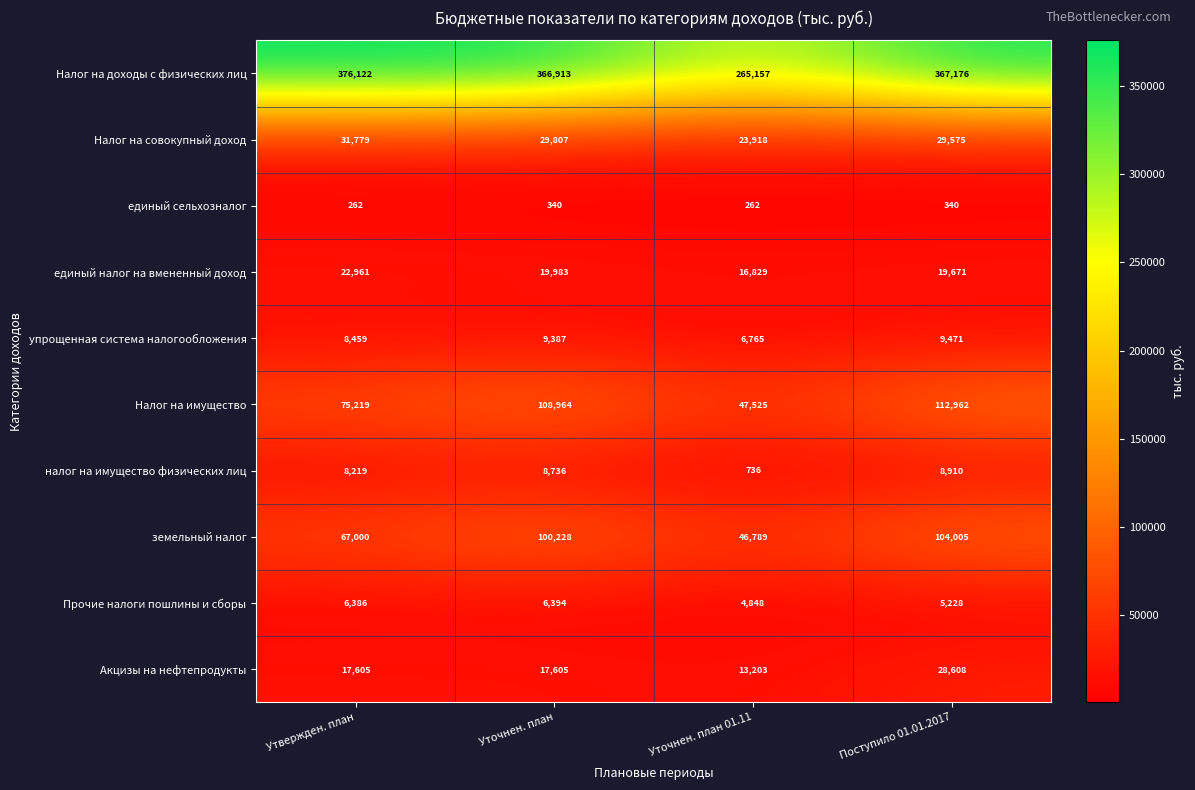

Is it true that земельный налог equals 100228 at Уточнен. план?

True